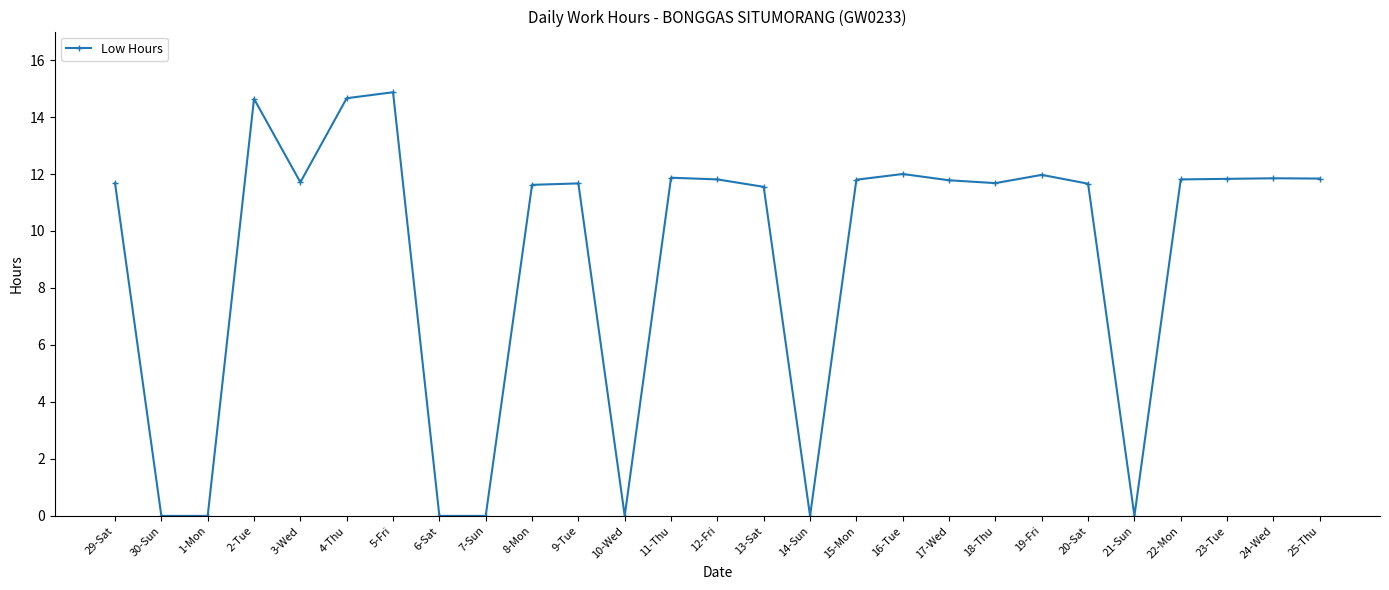

What is the difference between the maximum and minimum values?

14.9